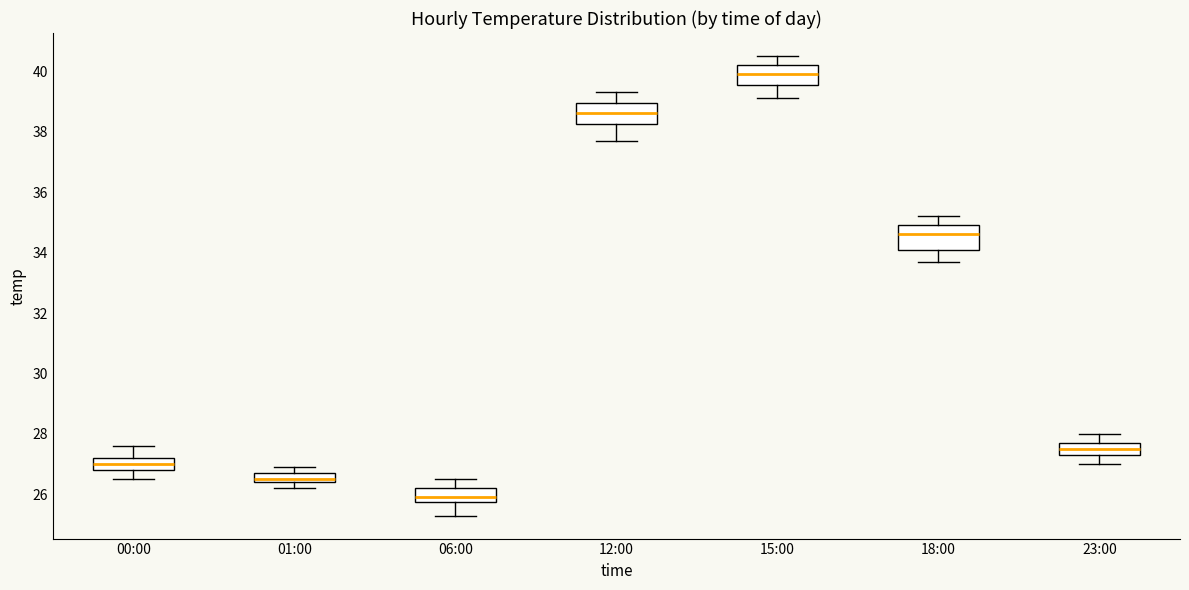

Reading left to right, read every box against the y-axis: the position of its median line, the range the box covers, and the ends of its whiskers. The values are not printed on the chart, so give them approximately, as read against the axis.

00:00: median 27.0, box 26.8 to 27.2, whiskers 26.6 to 27.6
01:00: median 26.6, box 26.4 to 26.8, whiskers 26.2 to 27.0
06:00: median 26.0, box 25.8 to 26.2, whiskers 25.4 to 26.6
12:00: median 38.6, box 38.2 to 39.0, whiskers 37.8 to 39.4
15:00: median 40.0, box 39.6 to 40.2, whiskers 39.2 to 40.6
18:00: median 34.6, box 34.2 to 35.0, whiskers 33.8 to 35.2
23:00: median 27.6, box 27.4 to 27.8, whiskers 27.0 to 28.0